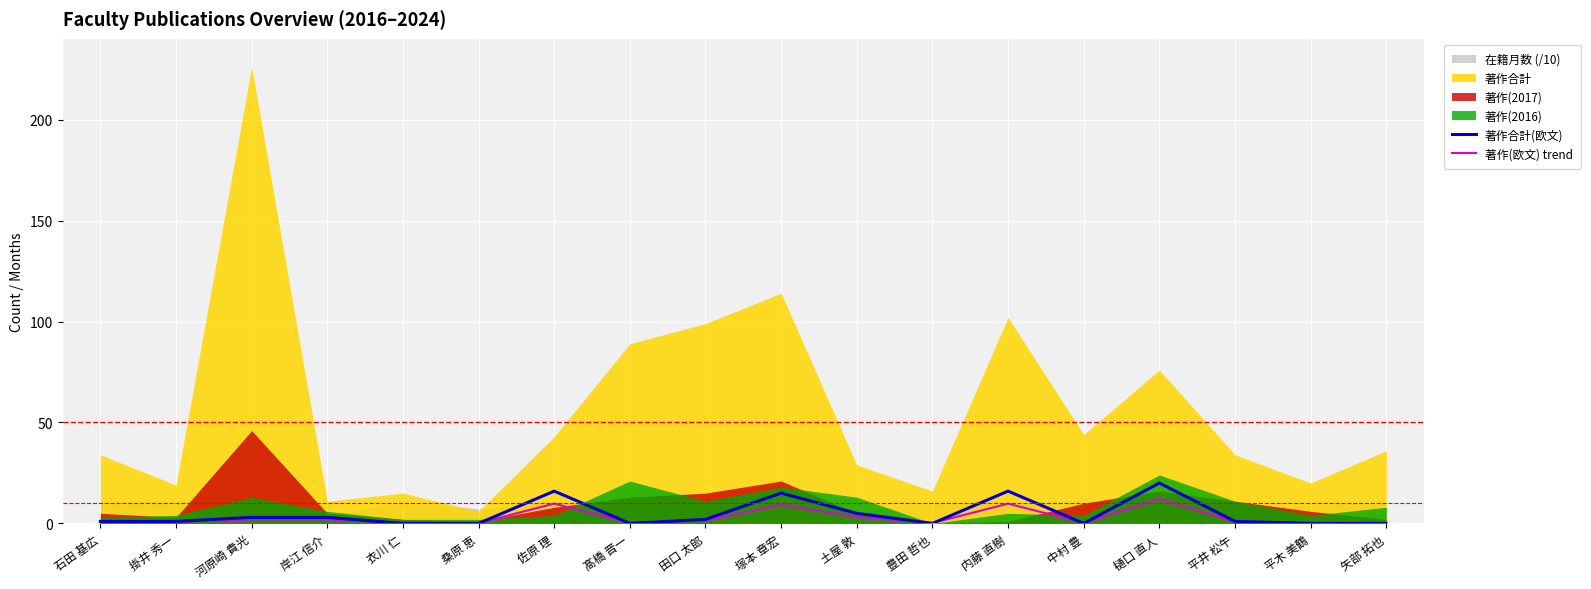

What is the value of the 著作合計(欧文) point at the 15th from the left?

20.0